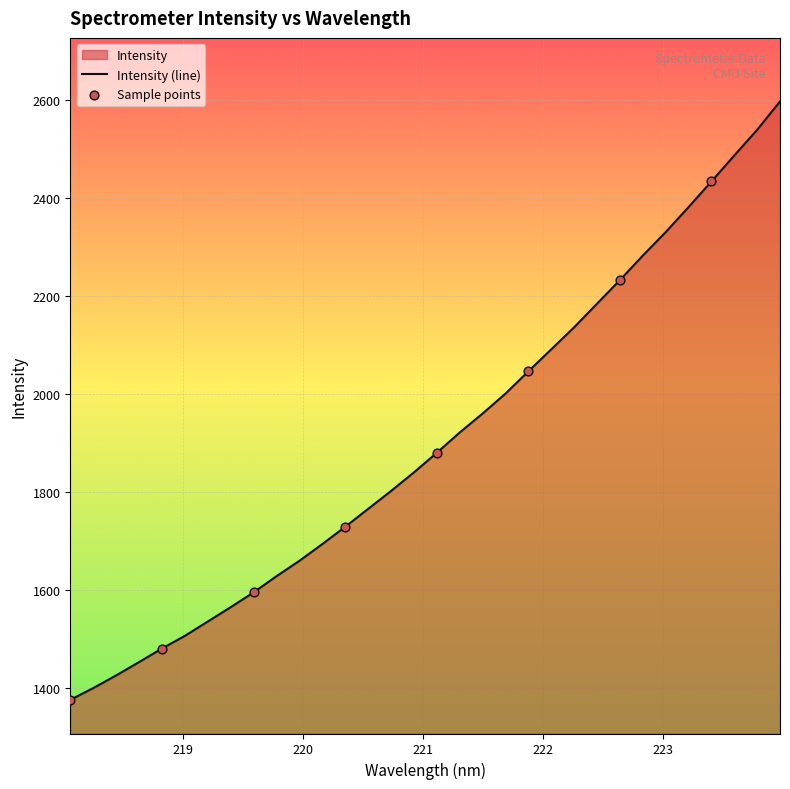

Approximately how many times larger is the value at 223.0264 compared to 222.4538?

1.1